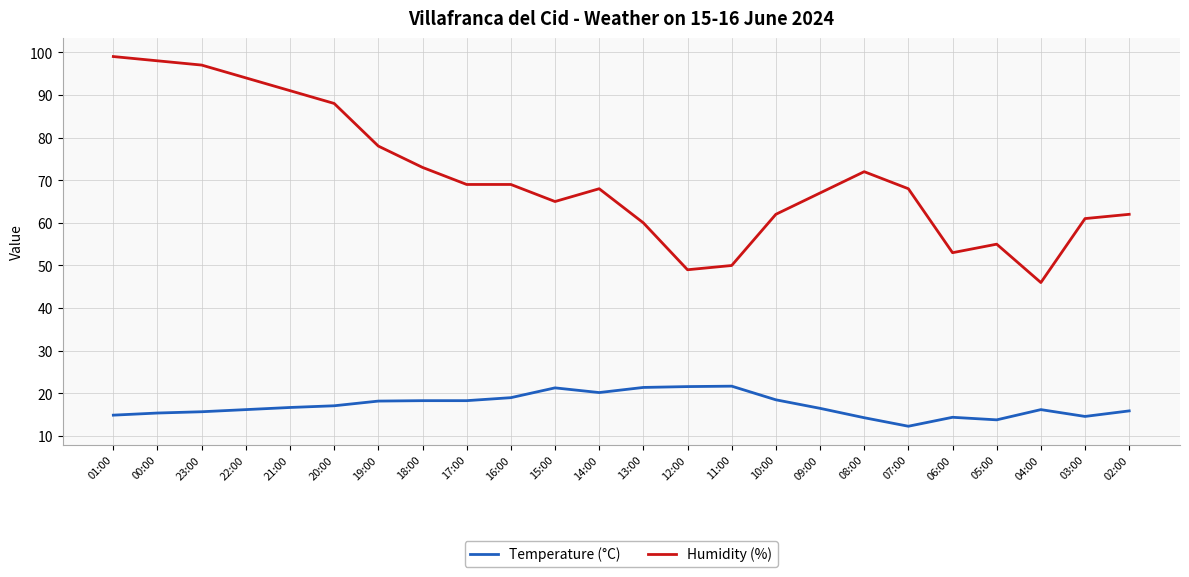

True or false: Temperature (°C) and Humidity (%) cross at least once.

False